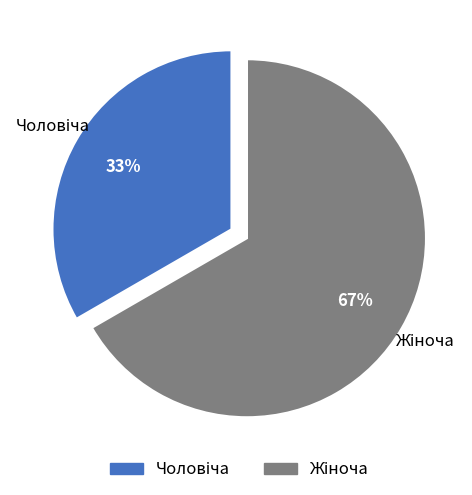

Does any single category account for the majority?

Yes